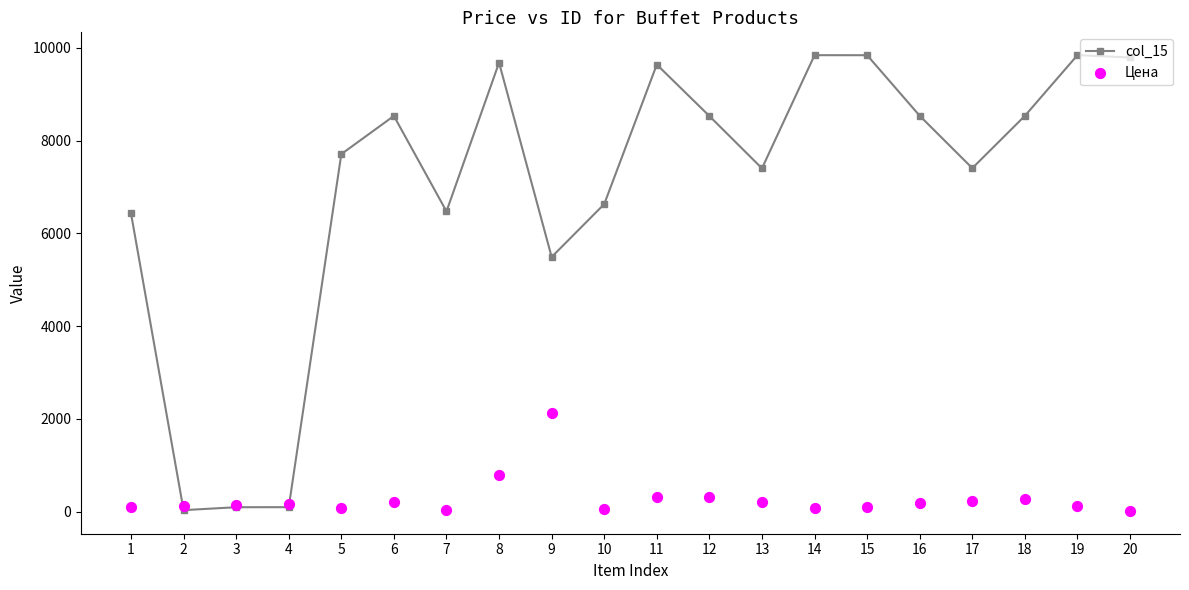

What is the total value across all series at 16?

8714